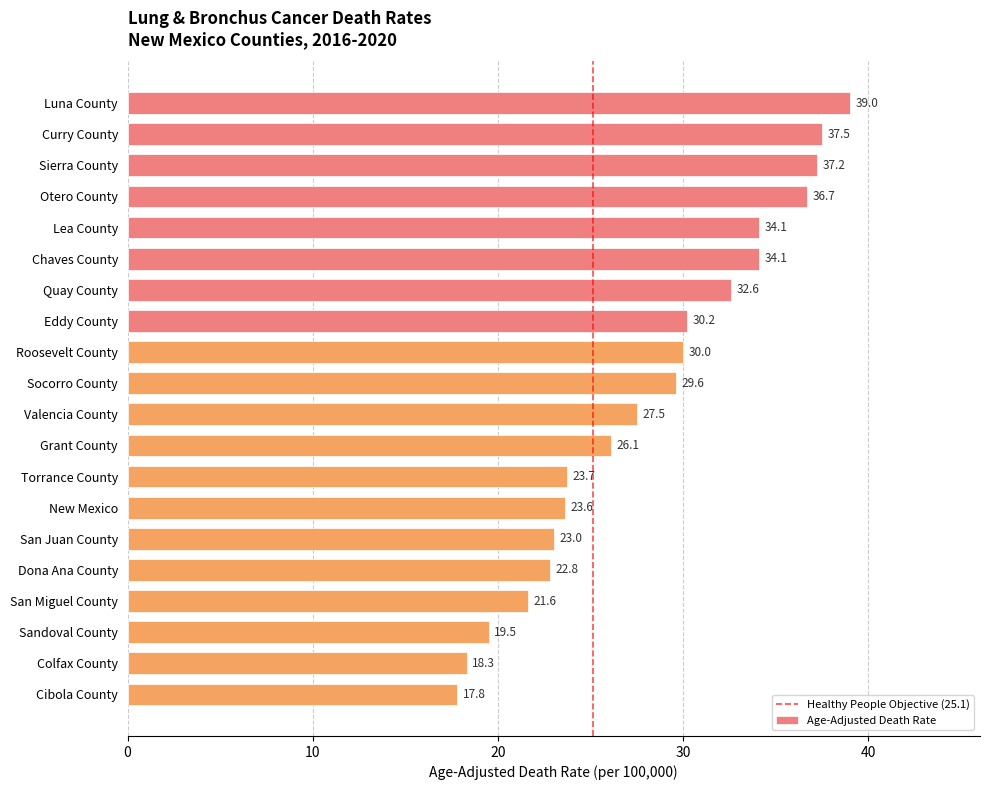

Does the chart contain any negative values?

No